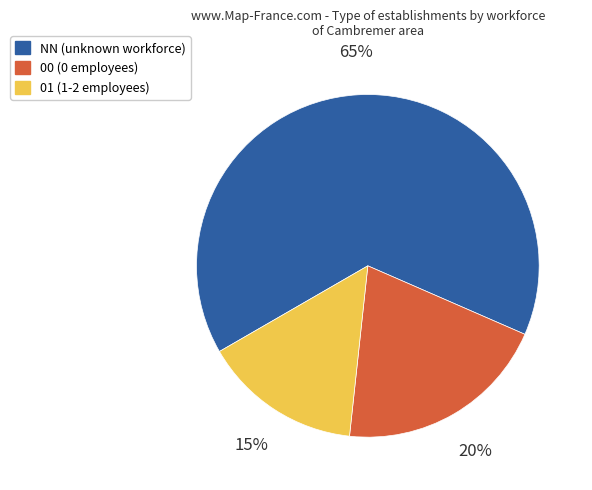

To the nearest percent, what is the difference between the largest and smallest slice percentages?

50%